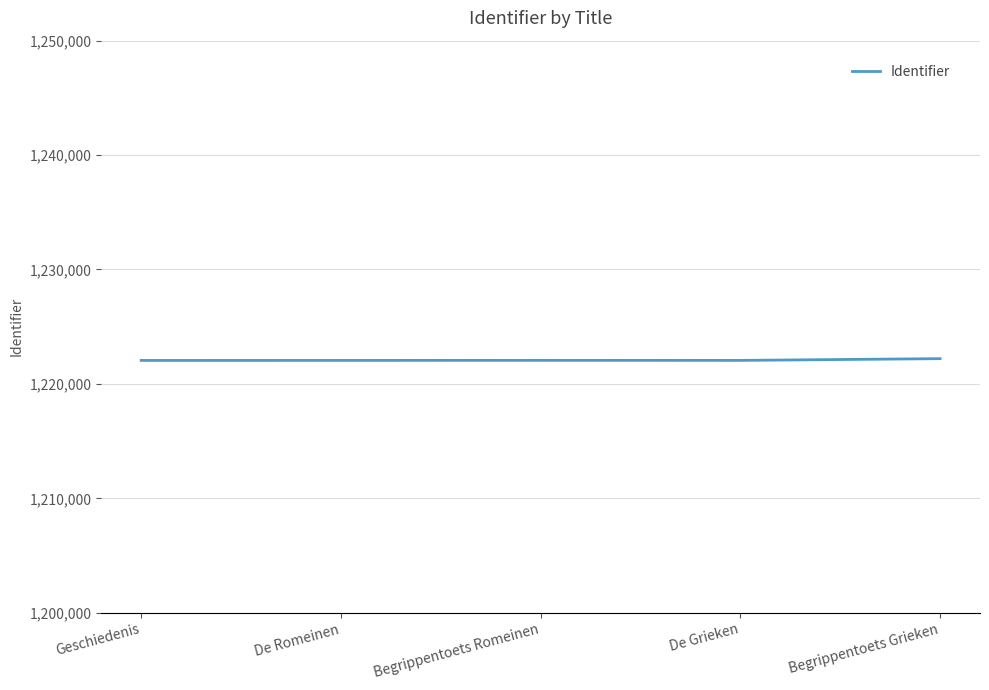

What is the smallest value displayed?

1222052